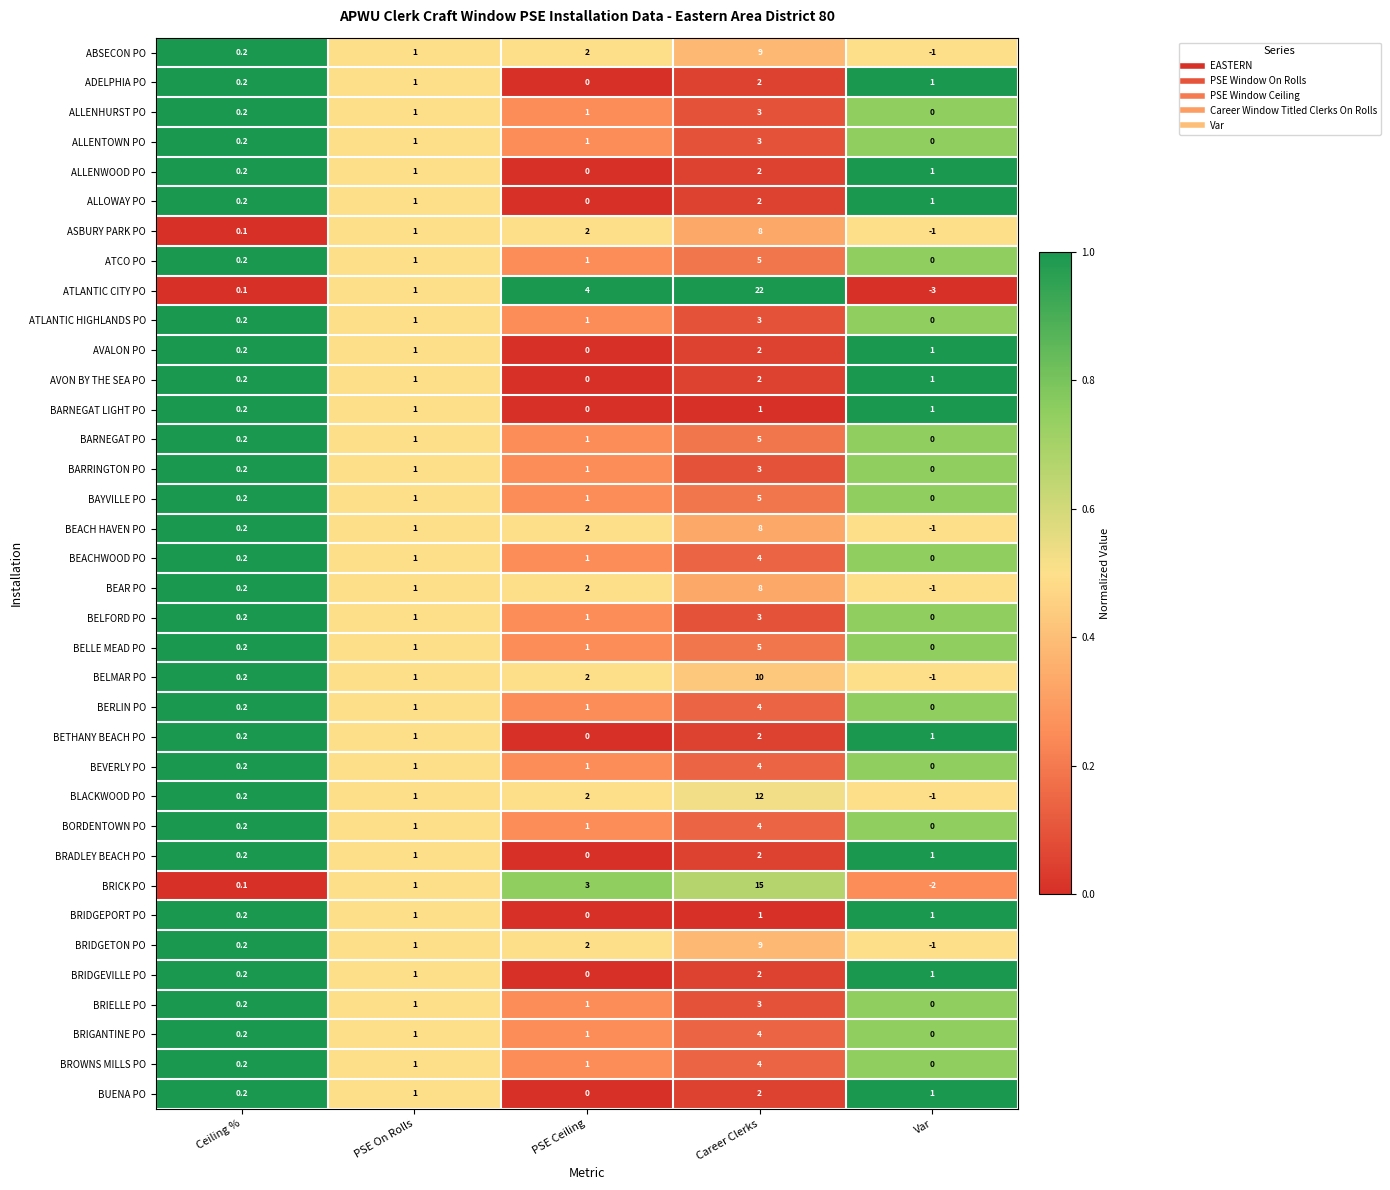

At how many categories does at least one series exceed 0?

5